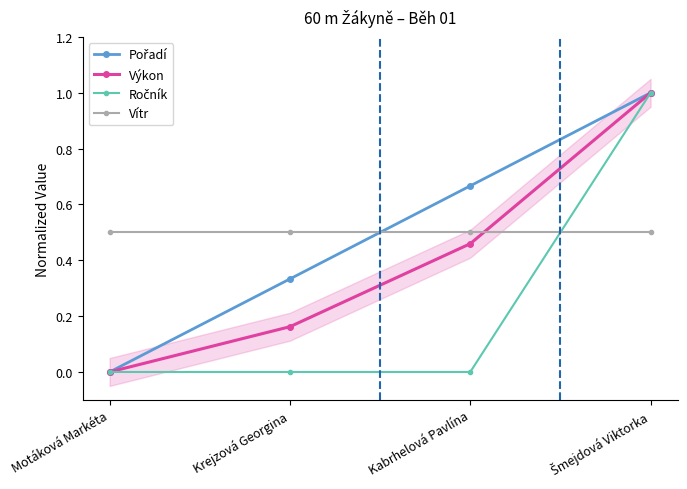

True or false: Ročník and Pořadí intersect in this chart.

False